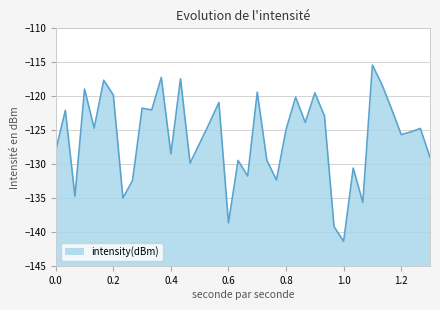

Read the value at 0.0.

-127.9